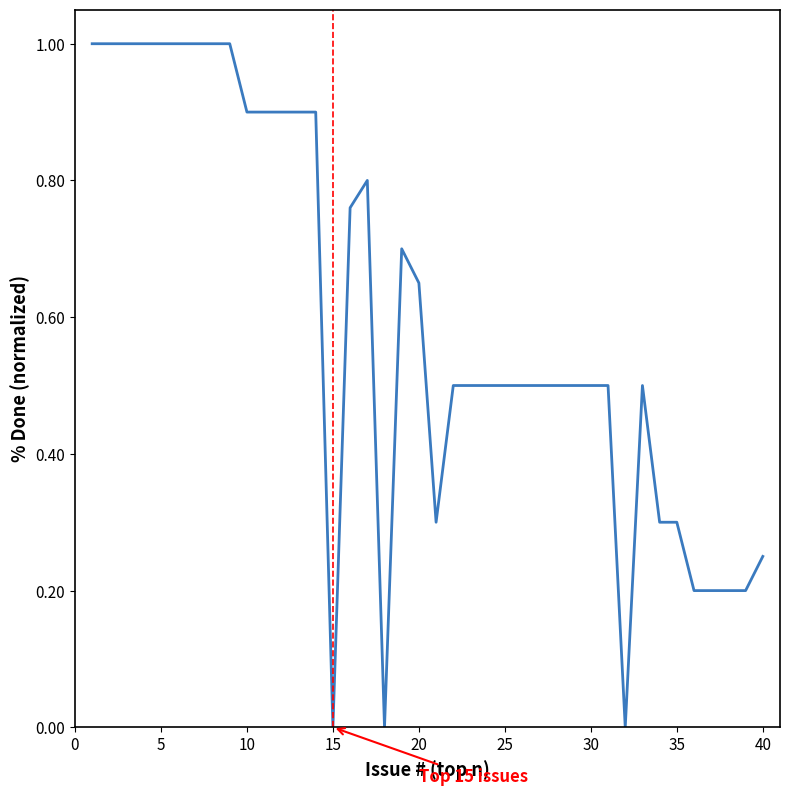

What is the difference between the maximum and minimum values?

1.0